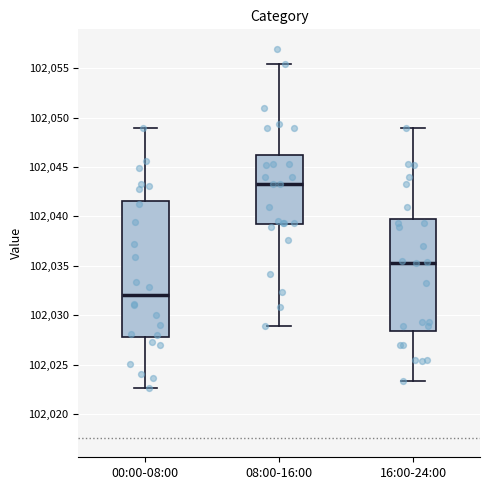

Reading left to right, read every box against the y-axis: the position of its median line, the range the box covers, and the ends of its whiskers. The values are not printed on the chart, so give them approximately, as read against the axis.

00:00-08:00: median 102032.0, box 102028.0 to 102041.5, whiskers 102022.5 to 102049.0
08:00-16:00: median 102043.5, box 102039.0 to 102046.0, whiskers 102029.0 to 102055.5
16:00-24:00: median 102035.5, box 102028.5 to 102039.5, whiskers 102023.5 to 102049.0